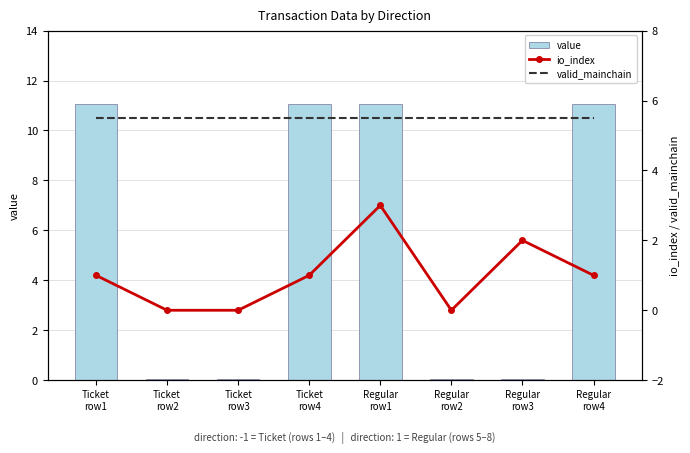

Does the chart contain stacked bars?

No